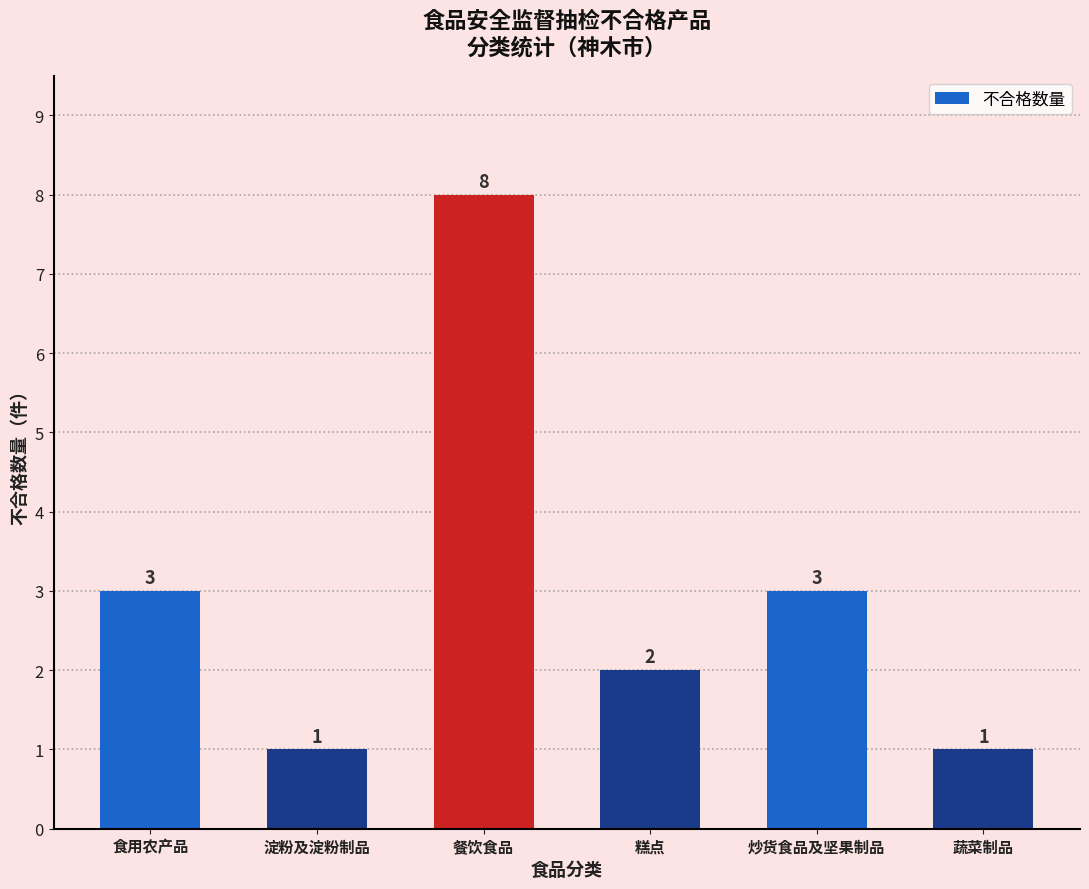

The chart shows a value of 1 at 淀粉及淀粉制品. True or false?

True